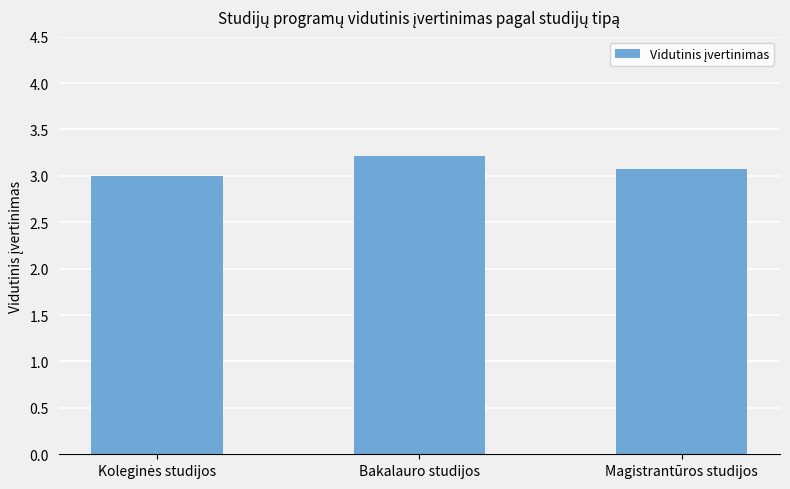

What position from the right is Bakalauro studijos?

2